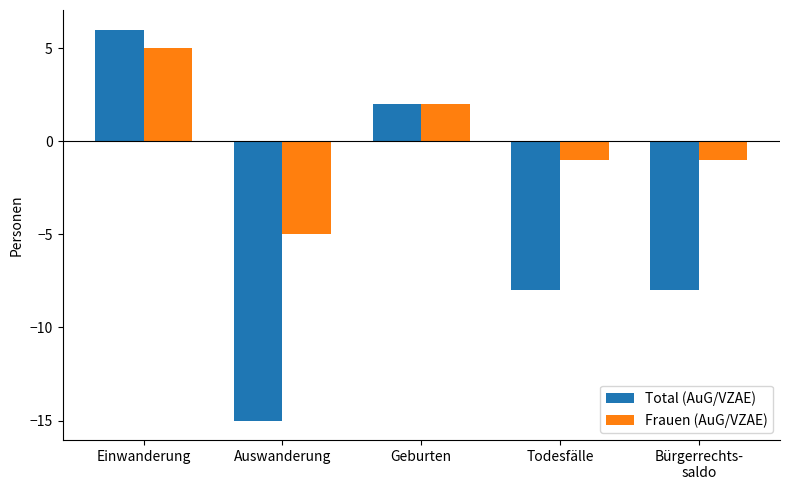

Reading right to left, what are all the values shown in this chart?

Total (AuG/VZAE): Bürgerrechts-
saldo=-8	Todesfälle=-8	Geburten=2	Auswanderung=-15	Einwanderung=6
Frauen (AuG/VZAE): Bürgerrechts-
saldo=-1	Todesfälle=-1	Geburten=2	Auswanderung=-5	Einwanderung=5